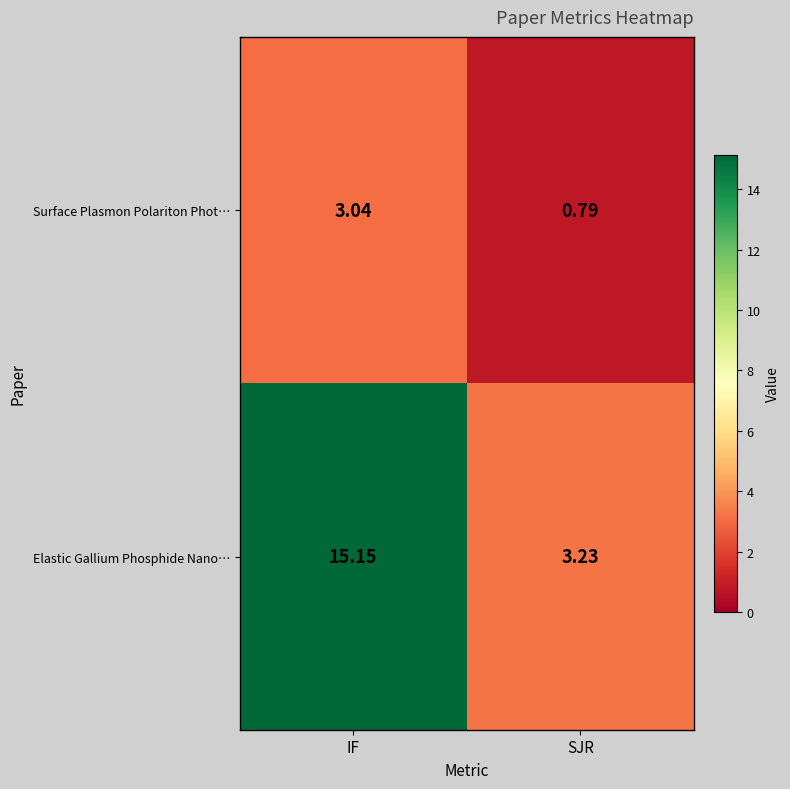

Where is Surface Plasmon Polariton Phot… nearest to the value 1?

SJR